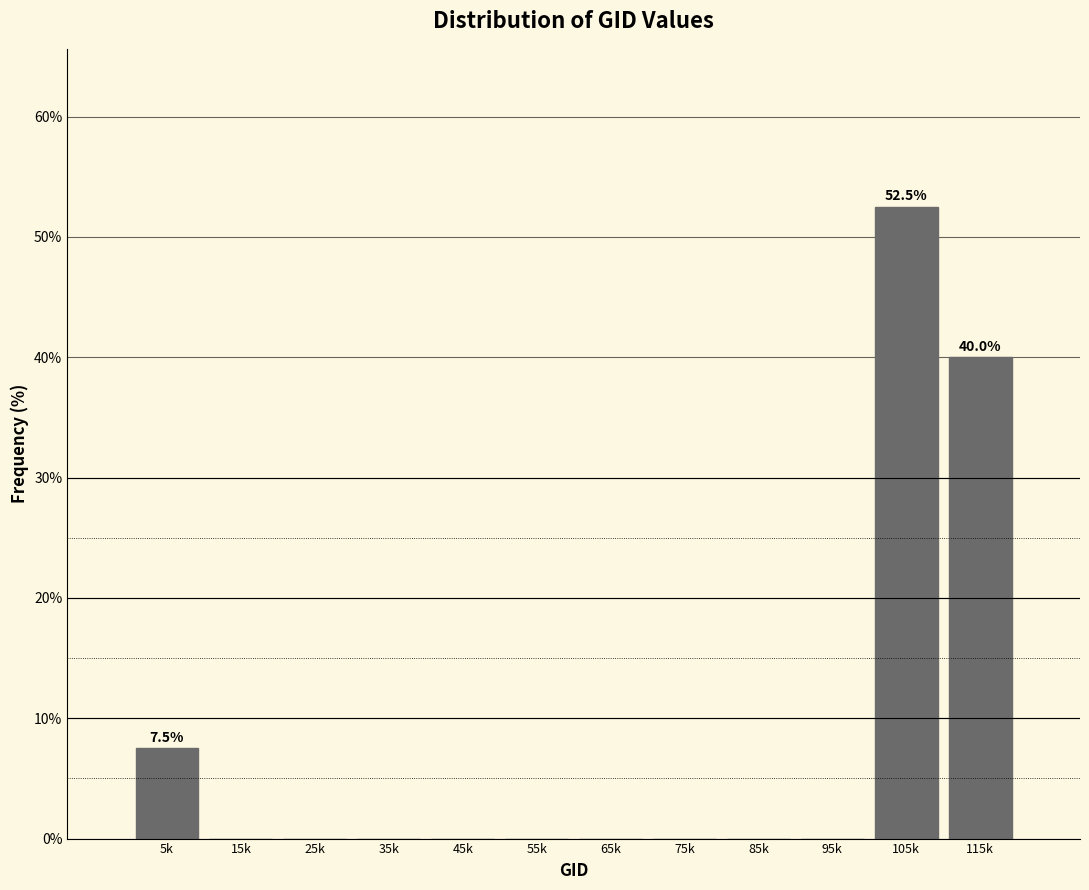

Reading right to left, transcribe all the data shown in this chart.

115k=40.0	105k=52.5	95k=0.0	85k=0.0	75k=0.0	65k=0.0	55k=0.0	45k=0.0	35k=0.0	25k=0.0	15k=0.0	5k=7.5